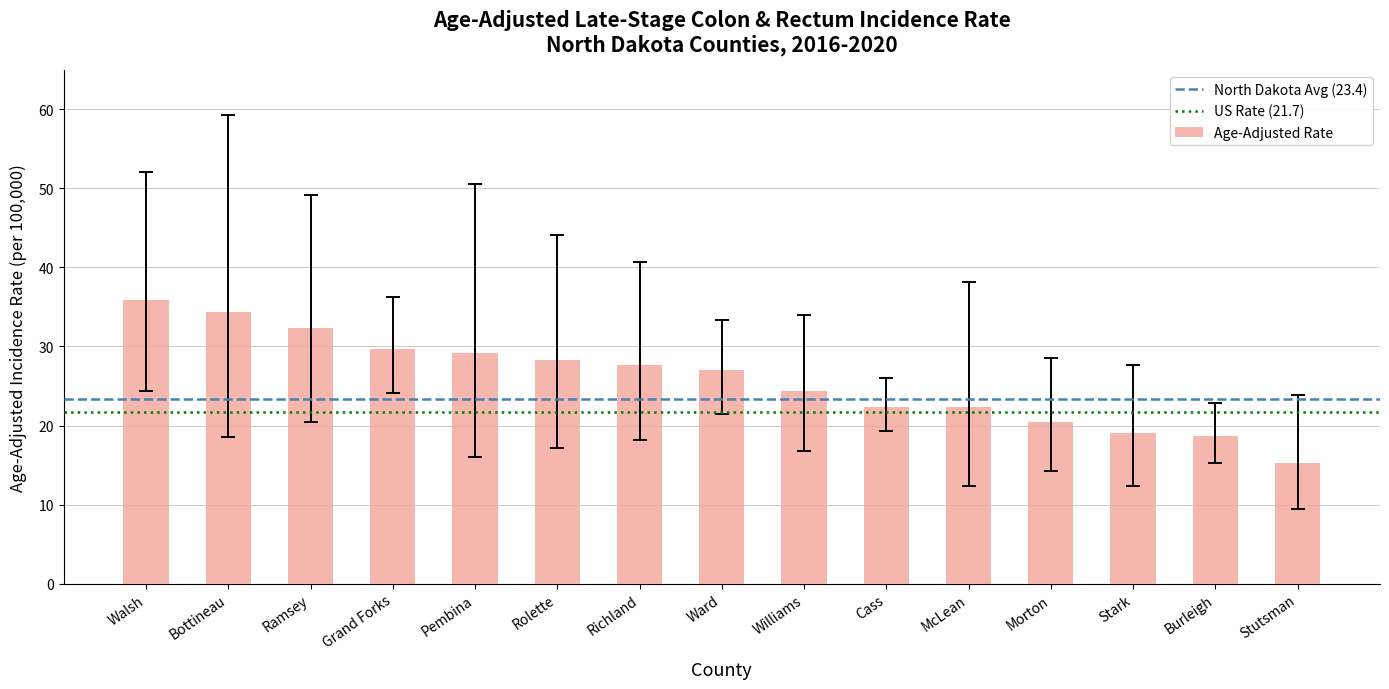

Which has a higher value, Rolette or Burleigh?

Rolette